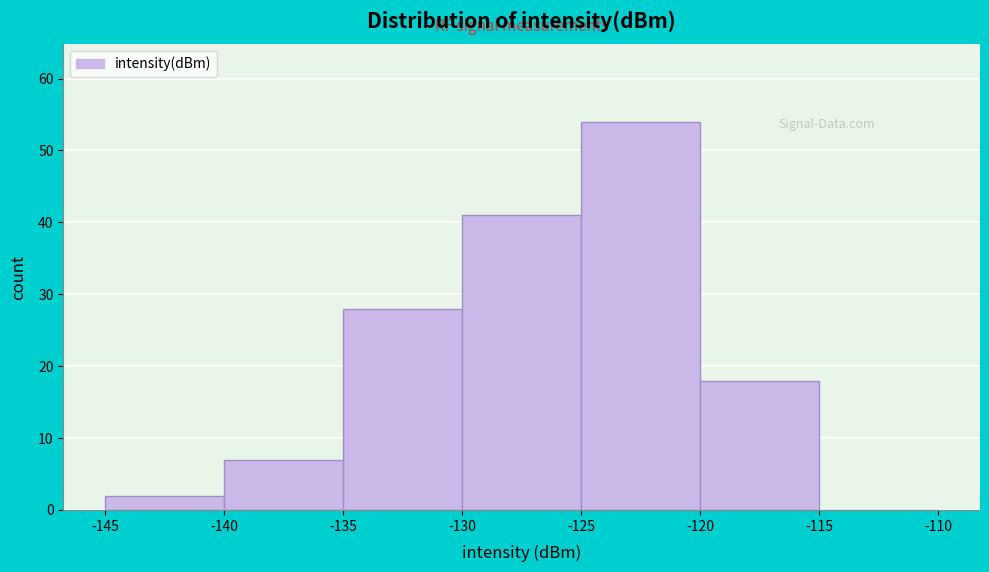

What is the height of the bar covering -130 to -125 on the x-axis? The values are not printed on the chart, so give them approximately, as read against the axis.

41